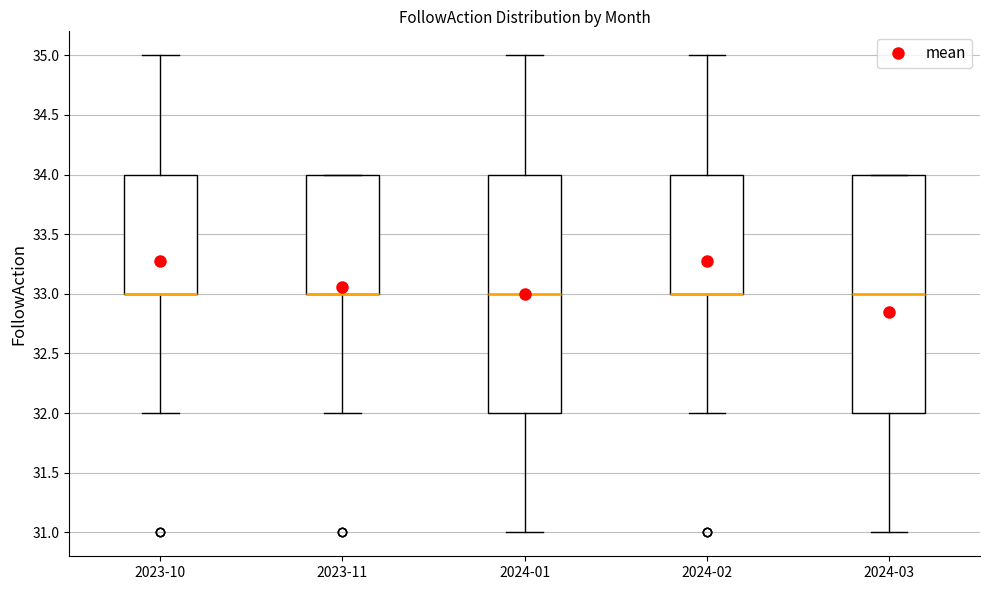

Reading left to right, read every box against the y-axis: the position of its median line, the range the box covers, and the ends of its whiskers. The values are not printed on the chart, so give them approximately, as read against the axis.

2023-10: median 33 (drawn on the box's lower edge), box 33 to 34, whiskers 32 to 35
2023-11: median 33 (drawn on the box's lower edge), box 33 to 34, whiskers 32 to 34
2024-01: median 33, box 32 to 34, whiskers 31 to 35
2024-02: median 33 (drawn on the box's lower edge), box 33 to 34, whiskers 32 to 35
2024-03: median 33, box 32 to 34, whiskers 31 to 34